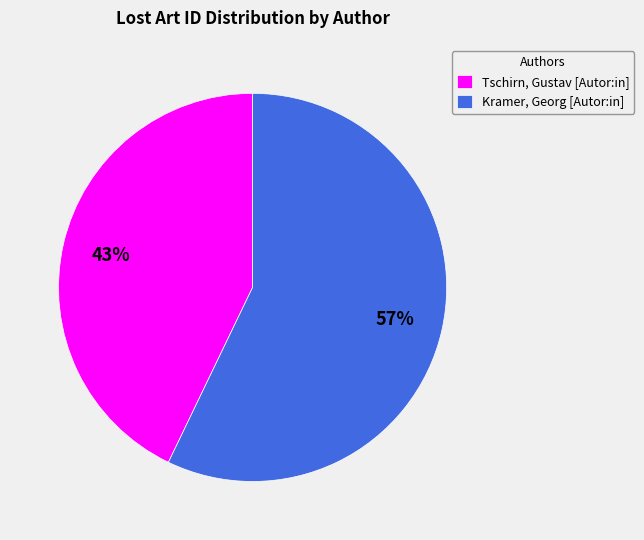

To the nearest percent, what is the combined percentage of Tschirn, Gustav [Autor:in] and Kramer, Georg [Autor:in]?

100%